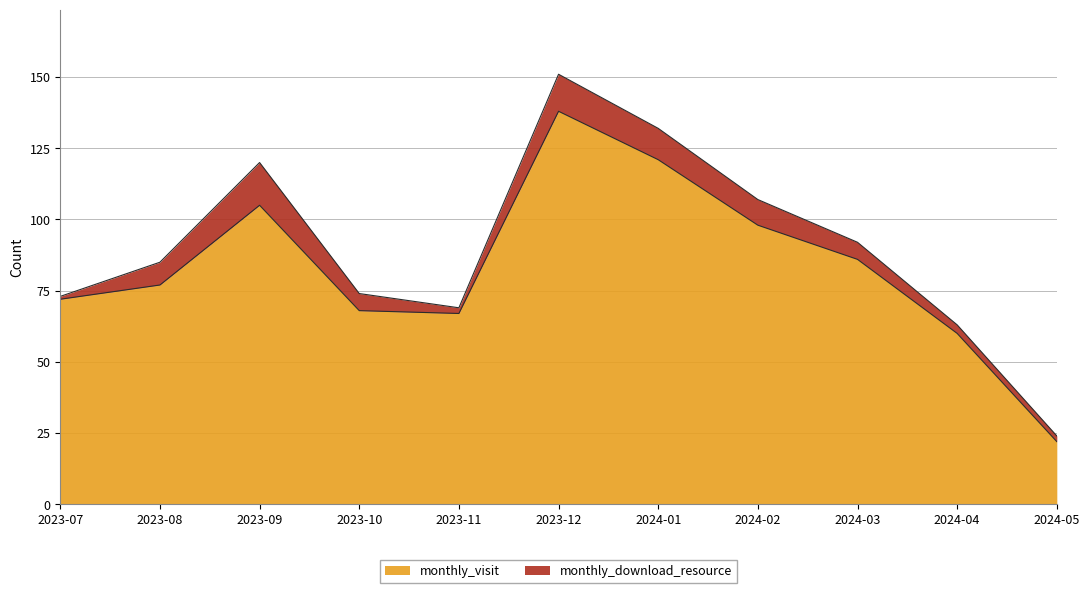

At which category does the chart reach its minimum across all series?

2024-05